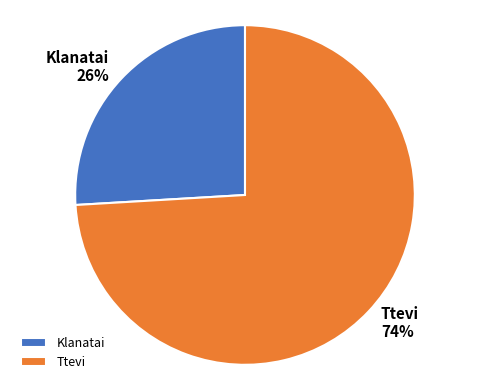

Which category has the biggest portion of the pie?

Ttevi